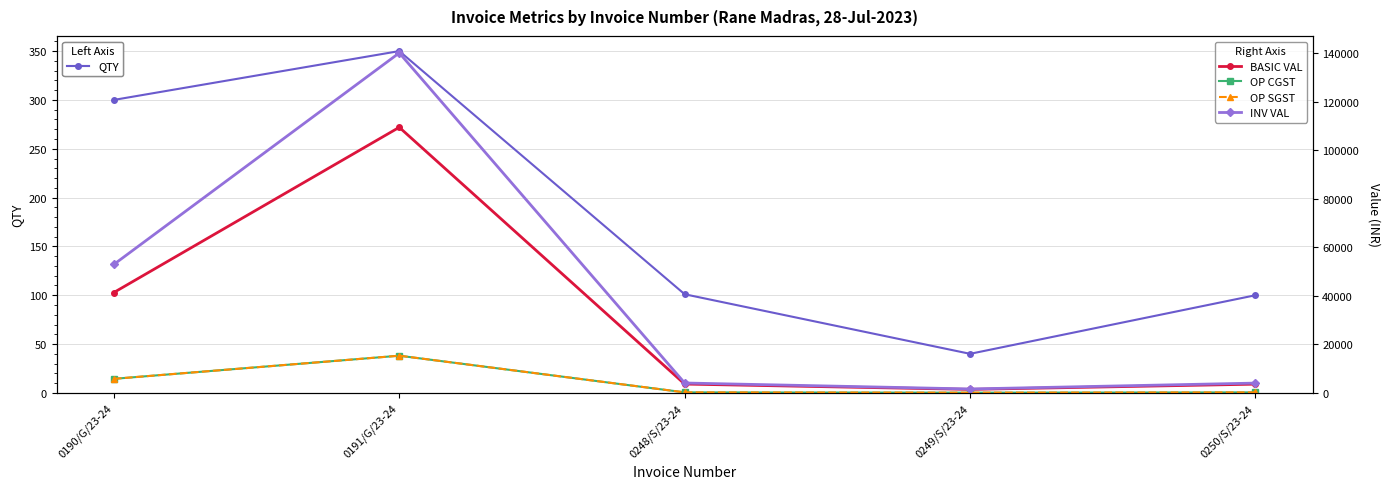

Is it true that OP CGST equals 20875.3 at 0191/G/23-24?

False